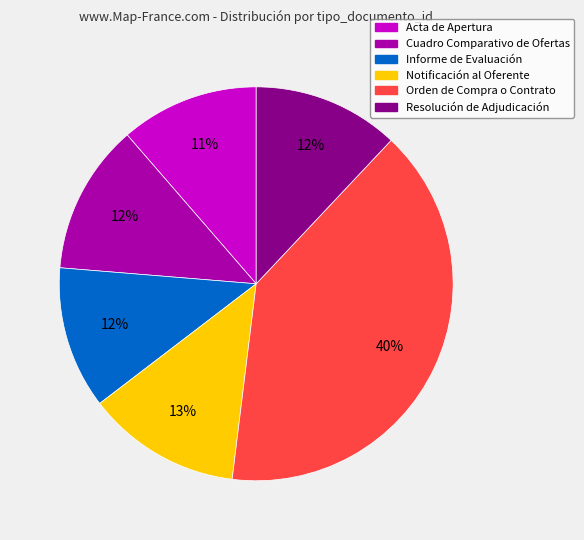

Is the sum of Cuadro Comparativo de Ofertas and Acta de Apertura greater than half?

No